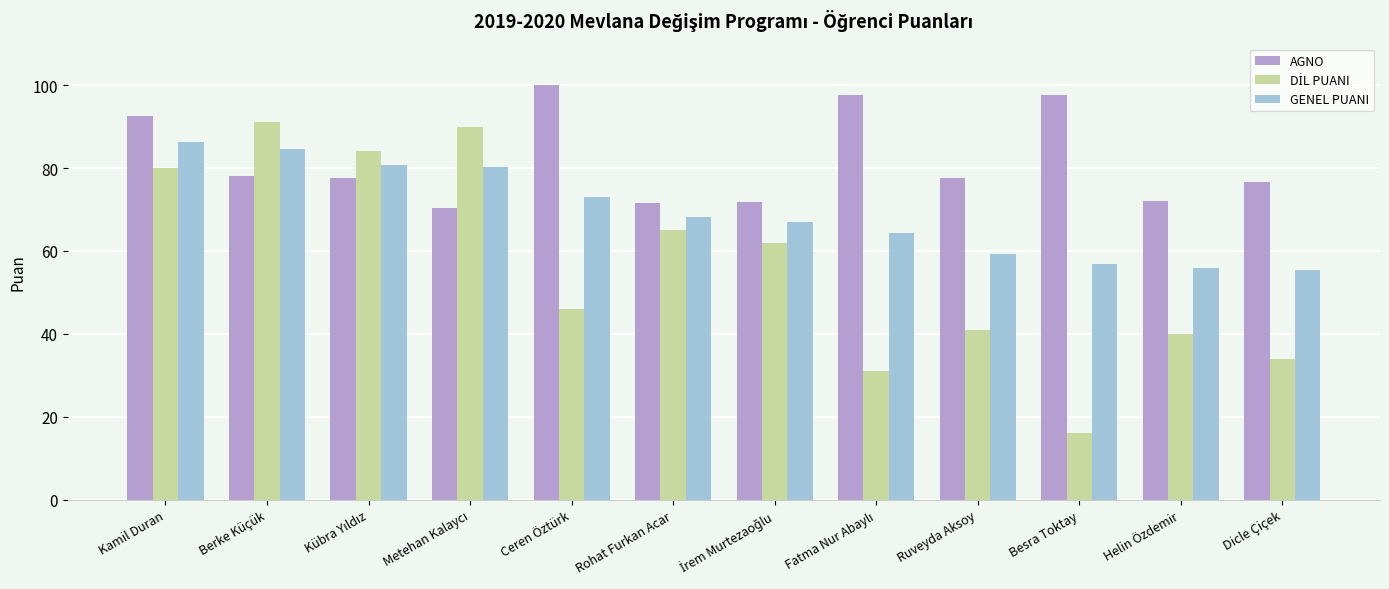

What position from the left is Ceren Öztürk?

5